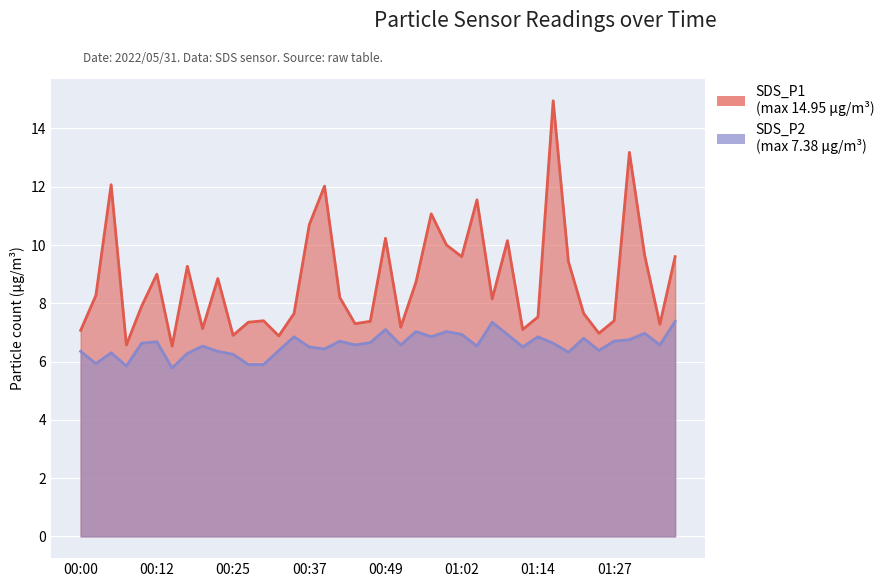

What is the difference between the SDS_P2 values at 01:30 and 00:12?

0.1